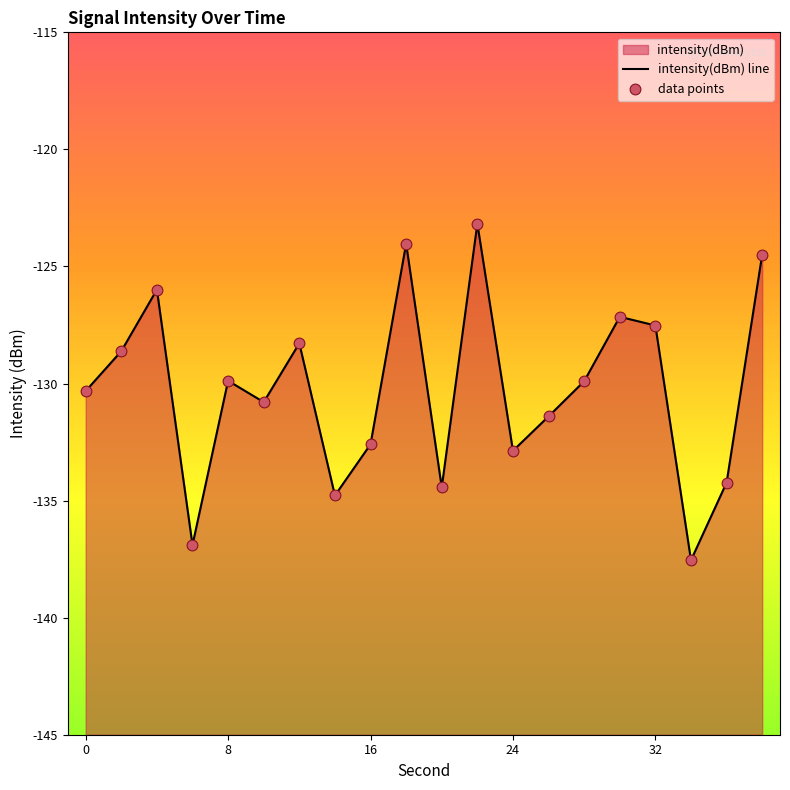

Which series contains the highest Y value?

intensity(dBm) line